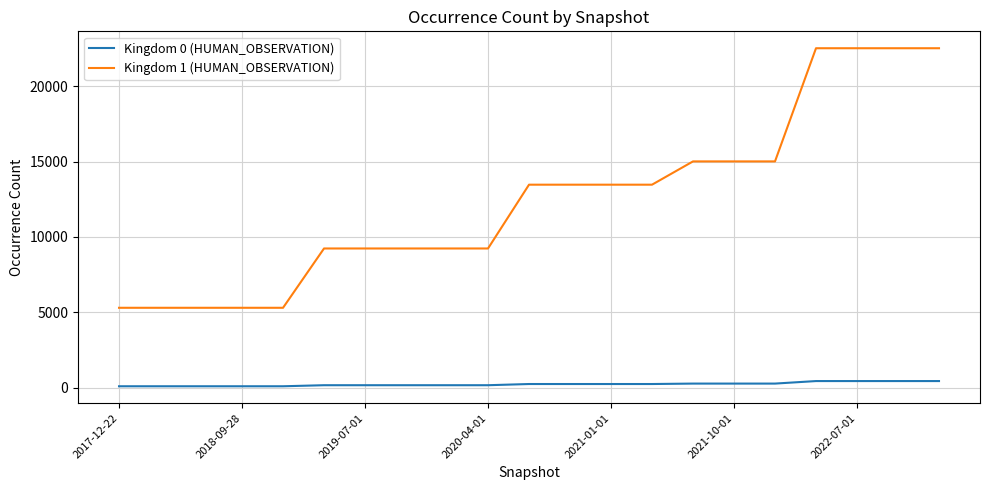

Which series has the widest spread of values?

Kingdom 1 (HUMAN_OBSERVATION)